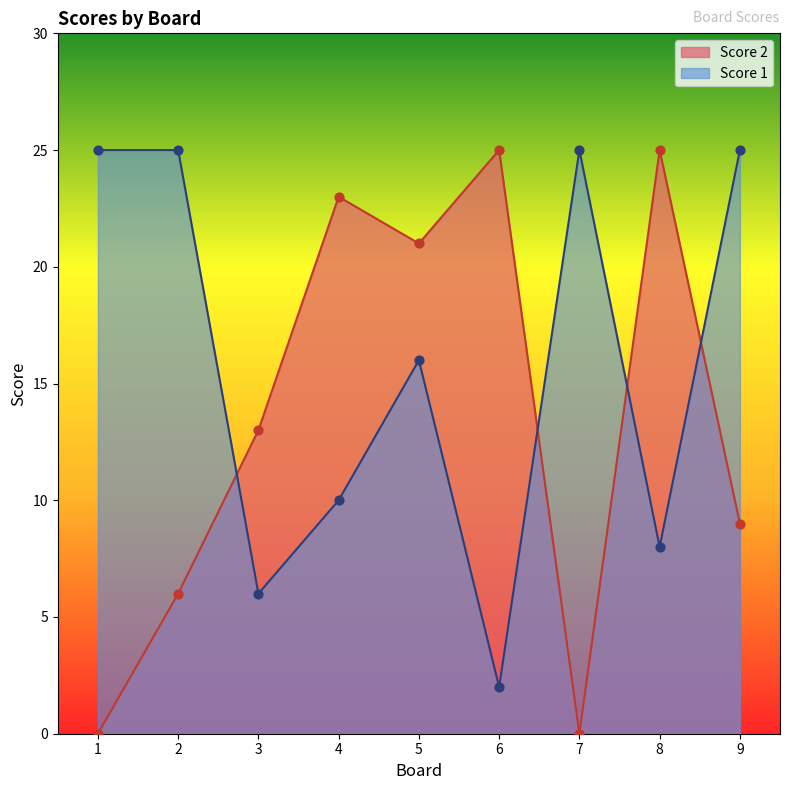

At how many categories does at least one series exceed 7?

9